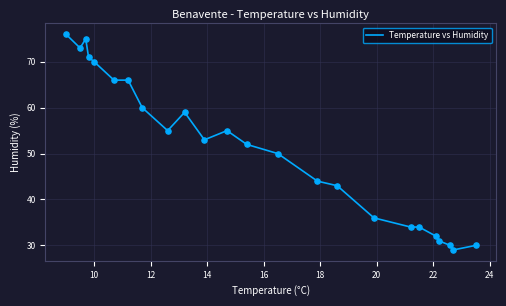

What is the minimum value shown in the chart?

29